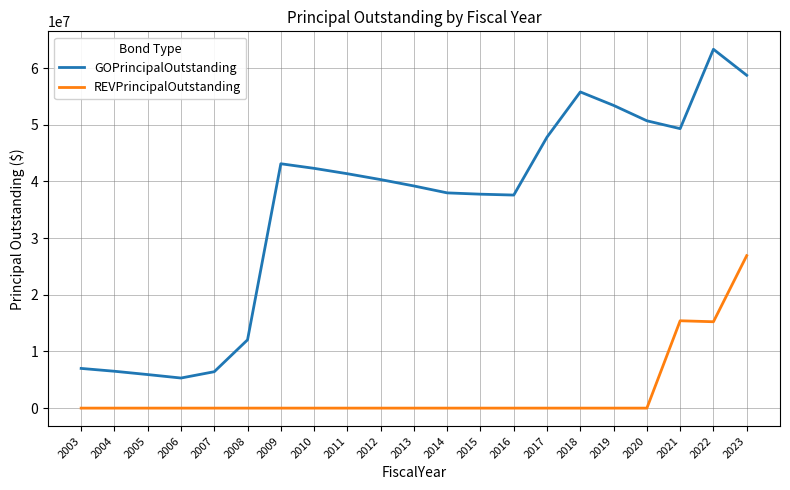

At how many categories does at least one series exceed 63083383?

1